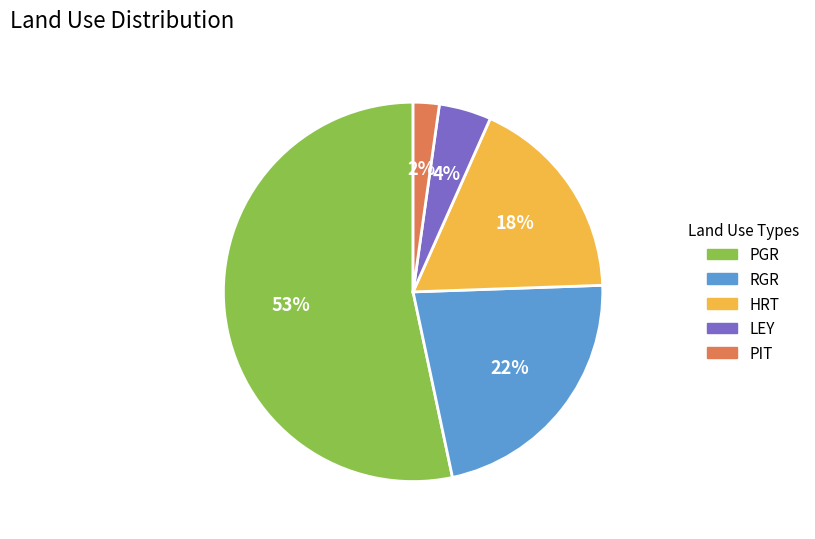

Is PGR the majority of the pie?

Yes